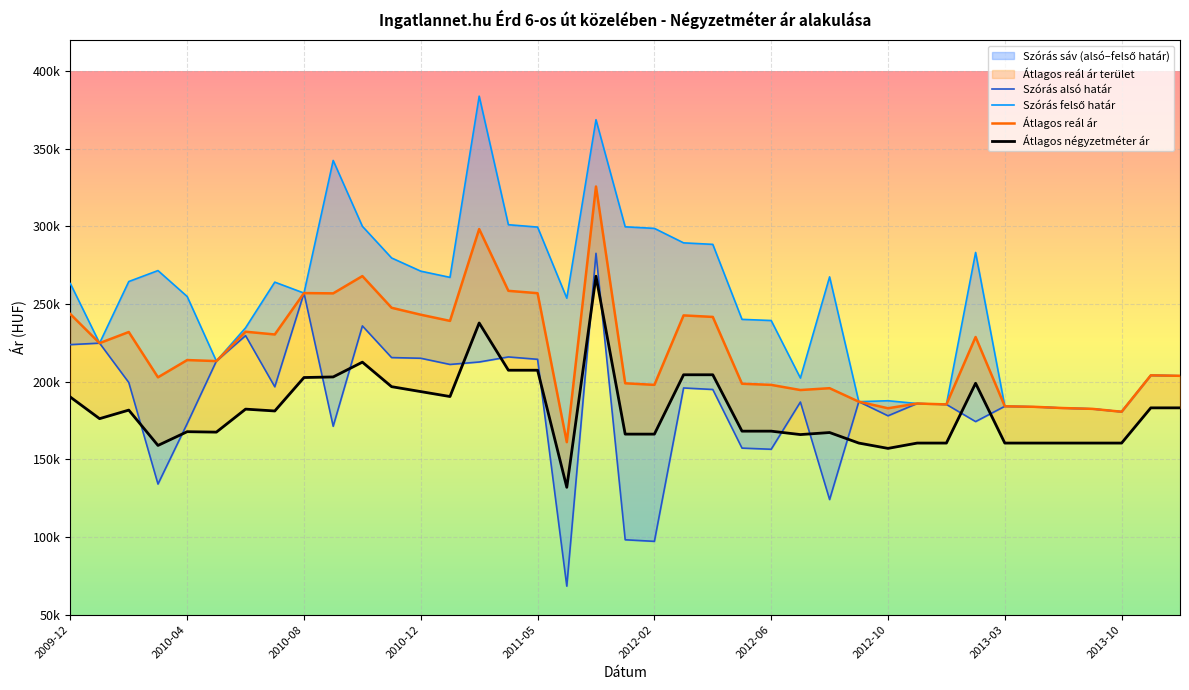

What is the difference between the Szórás felső határ values at 23 and 38?

36347